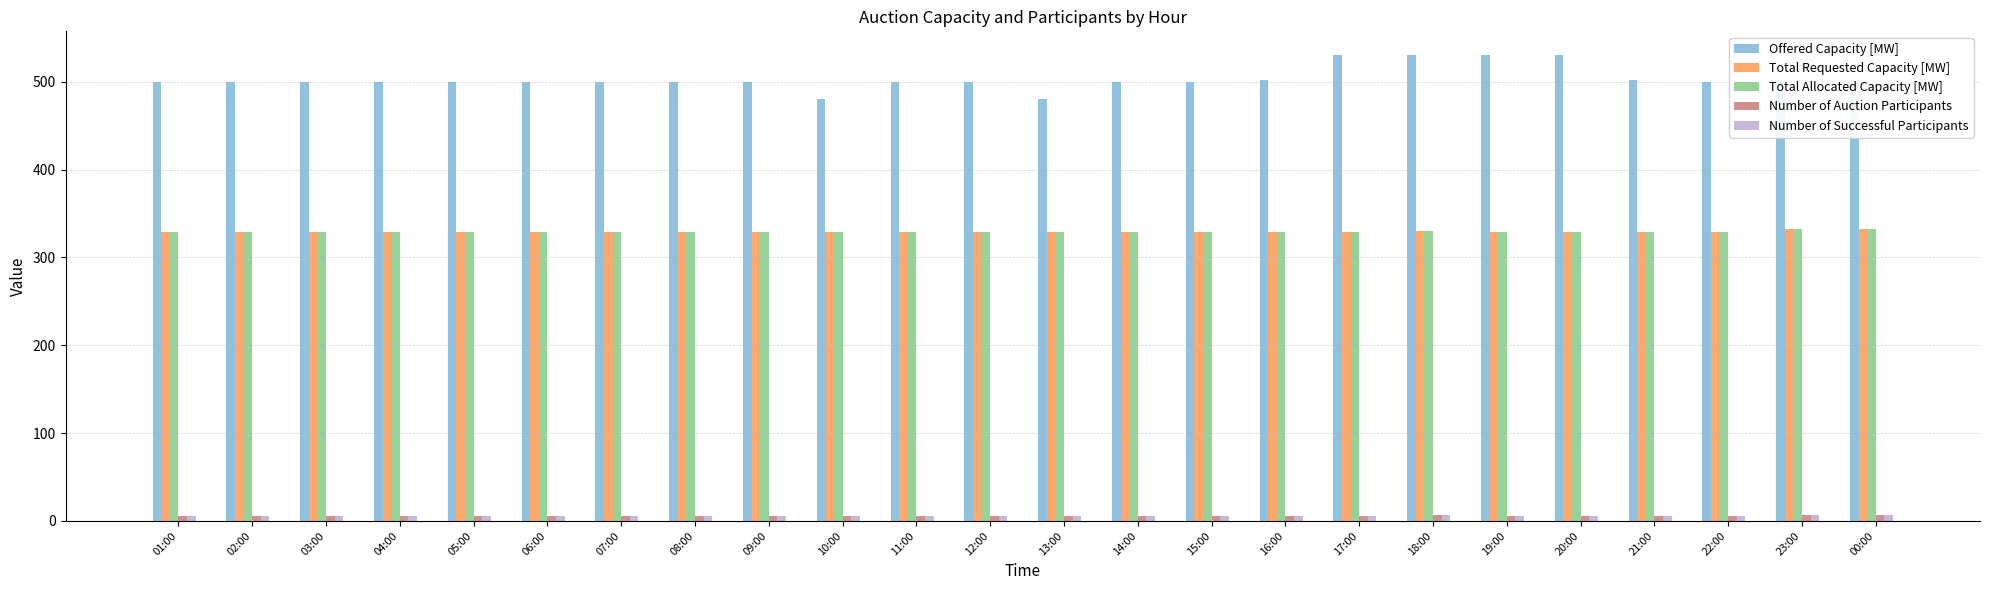

Does the chart contain stacked bars?

No